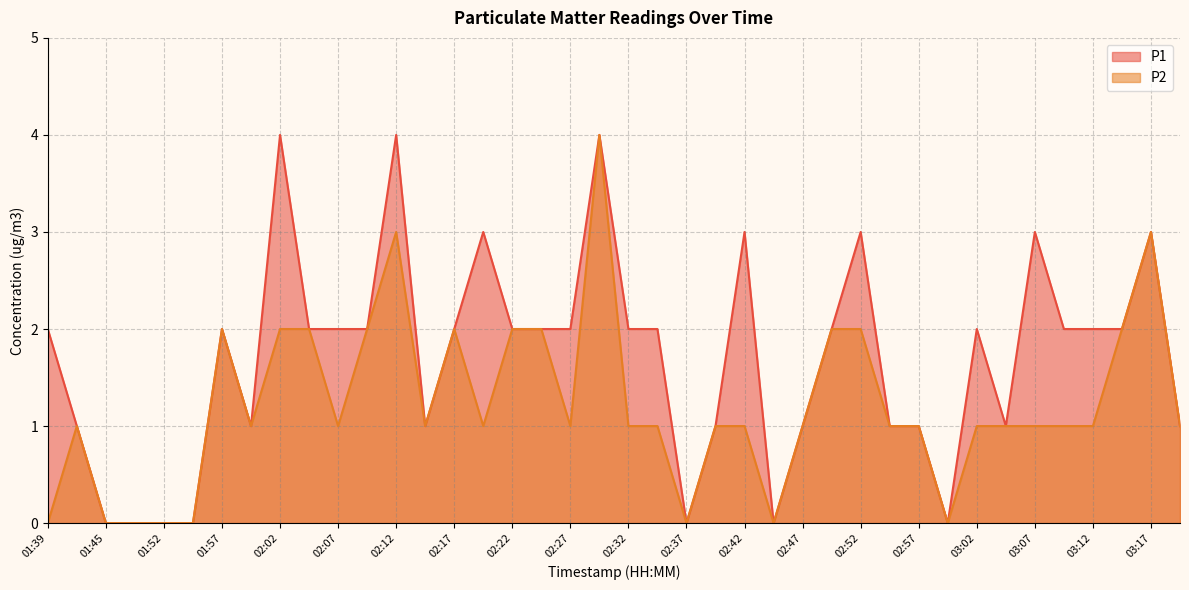

Is it true that P2 equals 1 at 02:57?

True